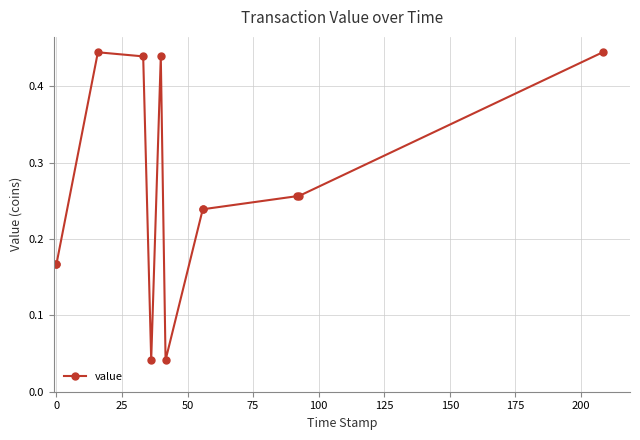

Count the values in the range 0 to 1.

12